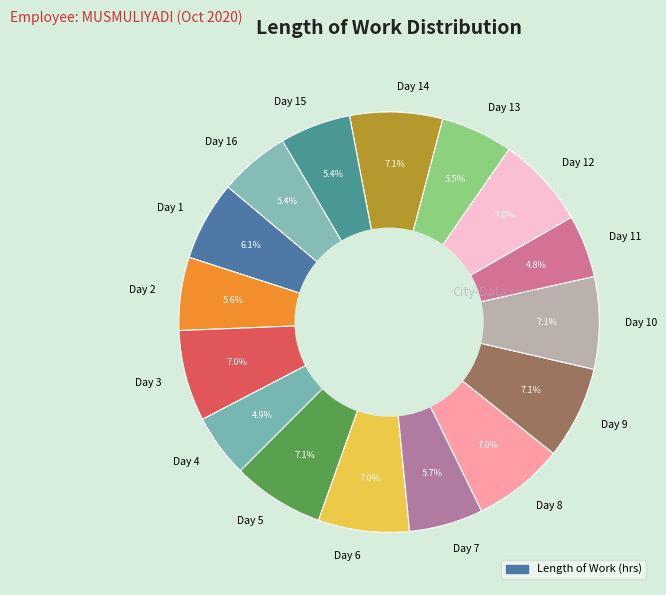

What is the ratio of the value at Day 8 to the value at Day 16?

1.3